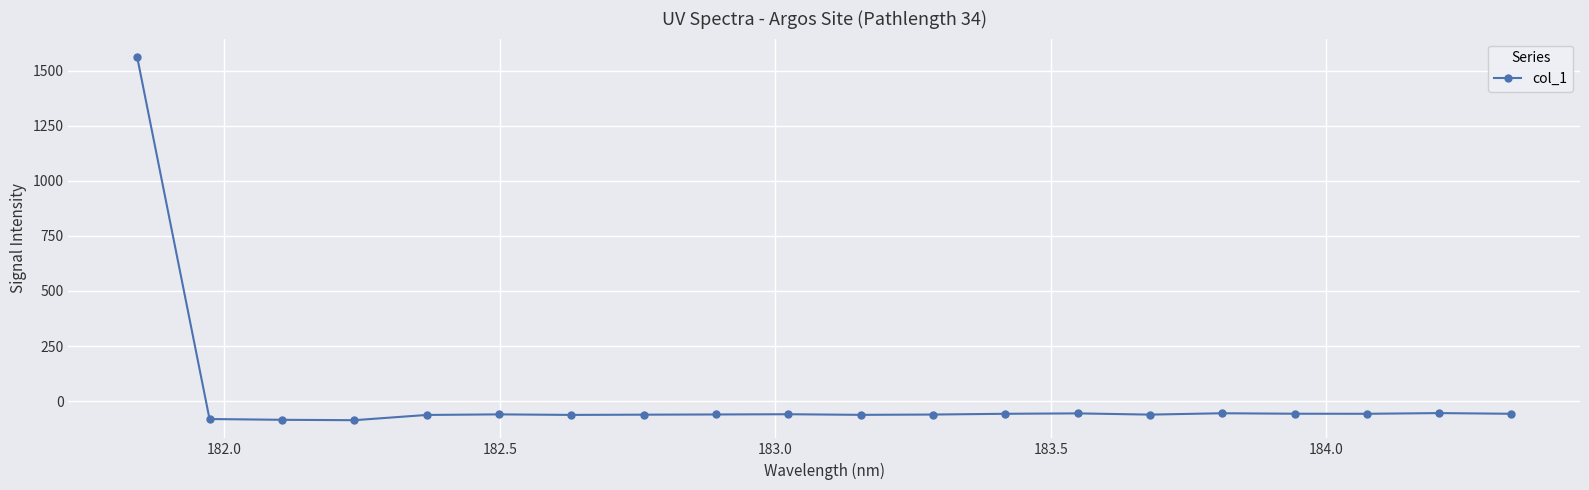

How many positive values are there?

1